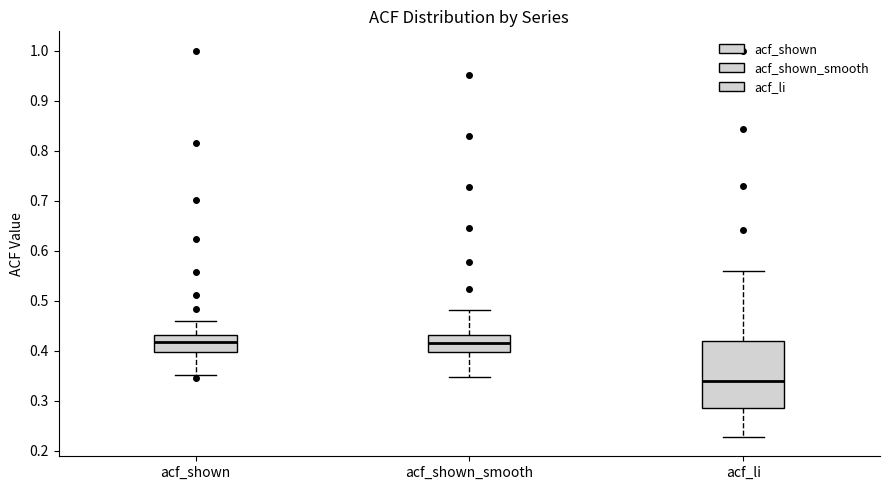

Reading left to right, transcribe this box plot: for each box, give where its median line is, the range the box spans, and where its two whiskers end, as read against the y-axis. The values are not printed on the chart, so give them approximately, as read against the axis.

acf_shown: median 0.42, box 0.40 to 0.43, whiskers 0.35 to 0.46
acf_shown_smooth: median 0.42, box 0.40 to 0.43, whiskers 0.35 to 0.48
acf_li: median 0.34, box 0.29 to 0.42, whiskers 0.23 to 0.56